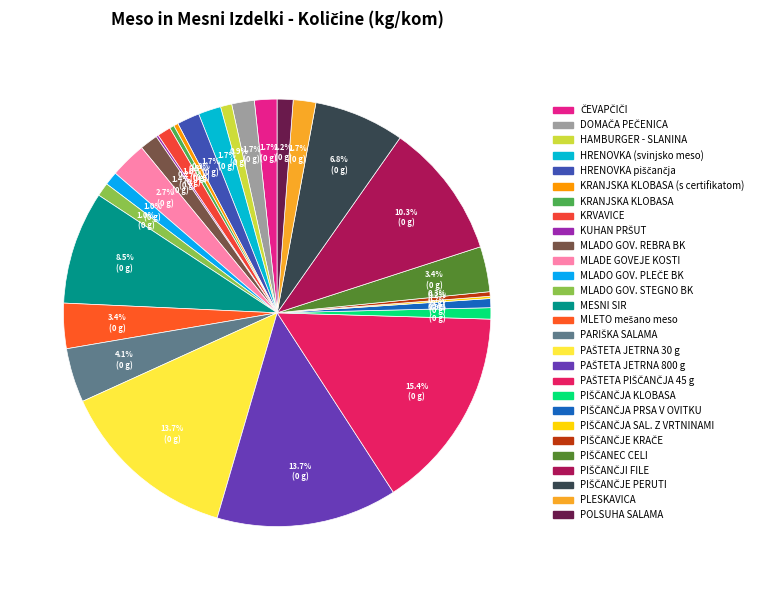

Rank the categories by value from lowest to highest.

KUHAN PRŠUT, PIŠČANČJA SAL. Z VRTNINAMI, KRANJSKA KLOBASA (s certifikatom), KRANJSKA KLOBASA, PIŠČANČJE KRAČE, PIŠČANČJA PRSA V OVITKU, HAMBURGER - SLANINA, PIŠČANČJA KLOBASA, KRVAVICE, MLADO GOV. PLEČE BK, MLADO GOV. STEGNO BK, POLSUHA SALAMA, MLADO GOV. REBRA BK, ČEVAPČIČI, DOMAČA PEČENICA, HRENOVKA (svinjsko meso), HRENOVKA piščančja, PLESKAVICA, MLADE GOVEJE KOSTI, MLETO mešano meso, PIŠČANEC CELI, PARIŠKA SALAMA, PIŠČANČJE PERUTI, MESNI SIR, PIŠČANČJI FILE, PAŠTETA JETRNA 30 g, PAŠTETA JETRNA 800 g, PAŠTETA PIŠČANČJA 45 g